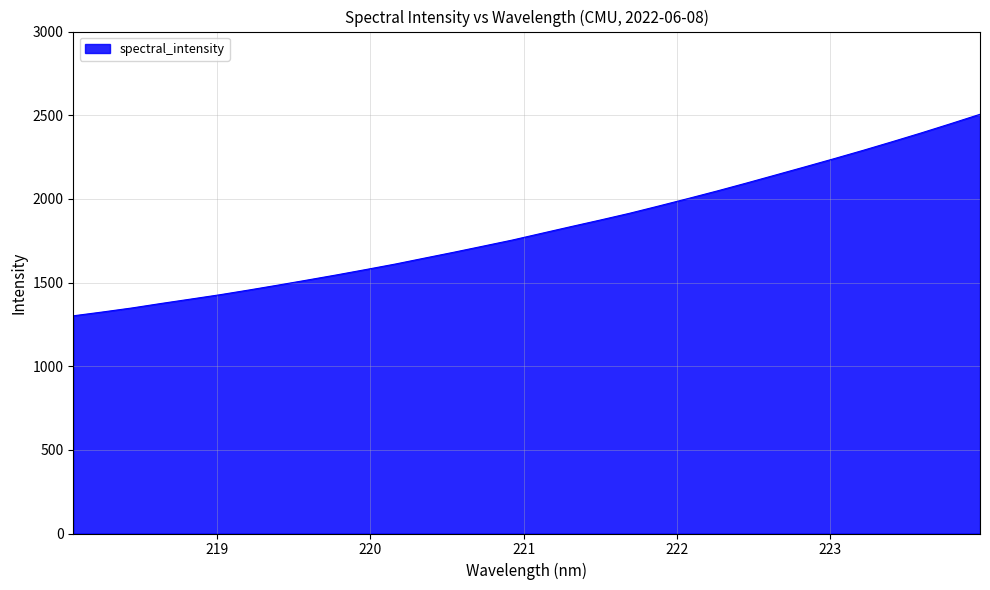

Reading left to right, extract all data points from this chart.

1301.1	1323.9	1347.9	1374.9	1400.7	1426.8	1455.3	1484.7	1515.0	1545.7	1577.8	1610.5	1646.0	1681.1	1717.4	1753.9	1794.0	1833.9	1873.2	1913.5	1957.1	2001.6	2047.0	2094.2	2142.5	2190.9	2240.0	2290.1	2341.9	2394.8	2449.6	2505.5